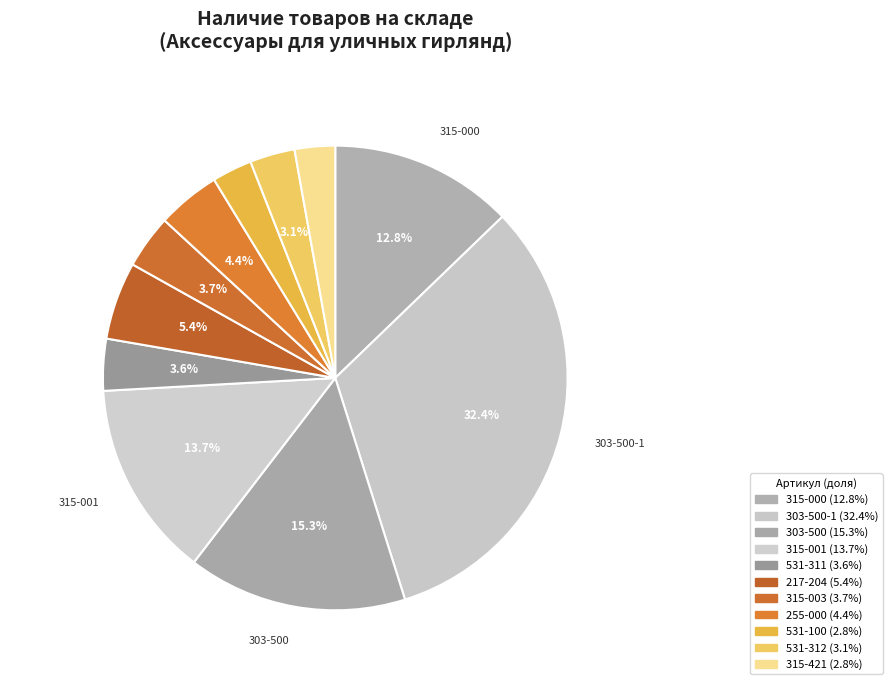

How many segments does this pie chart have?

11